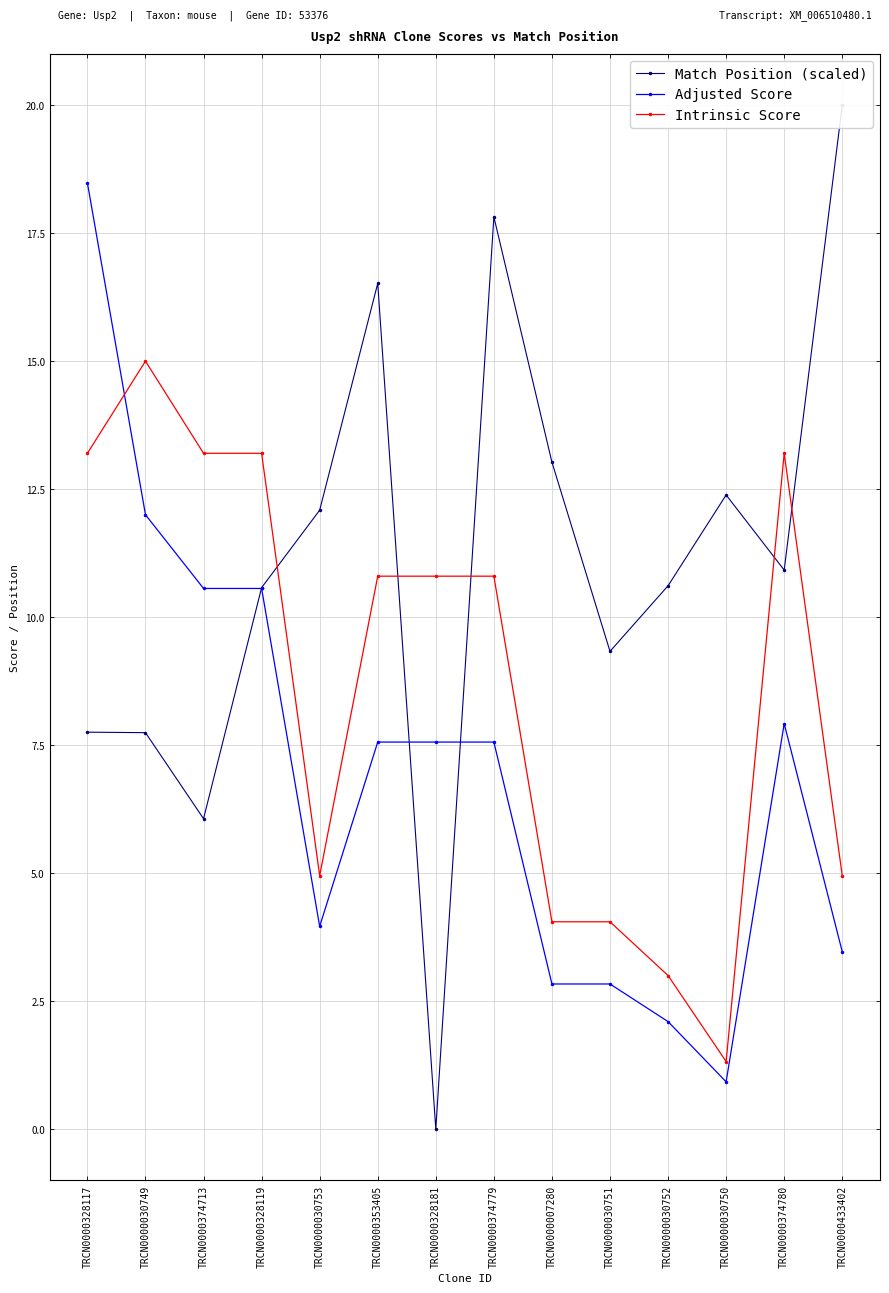

Rank the series by their maximum value, from lowest to highest.

Intrinsic Score, Adjusted Score, Match Position (scaled)